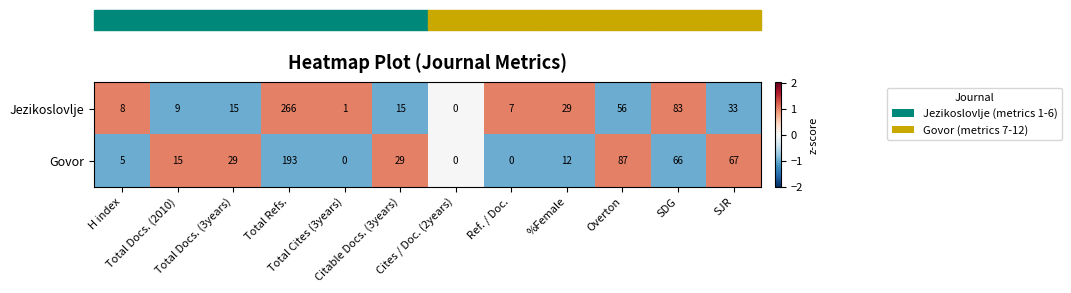

Which series has the widest spread of values?

Jezikoslovlje